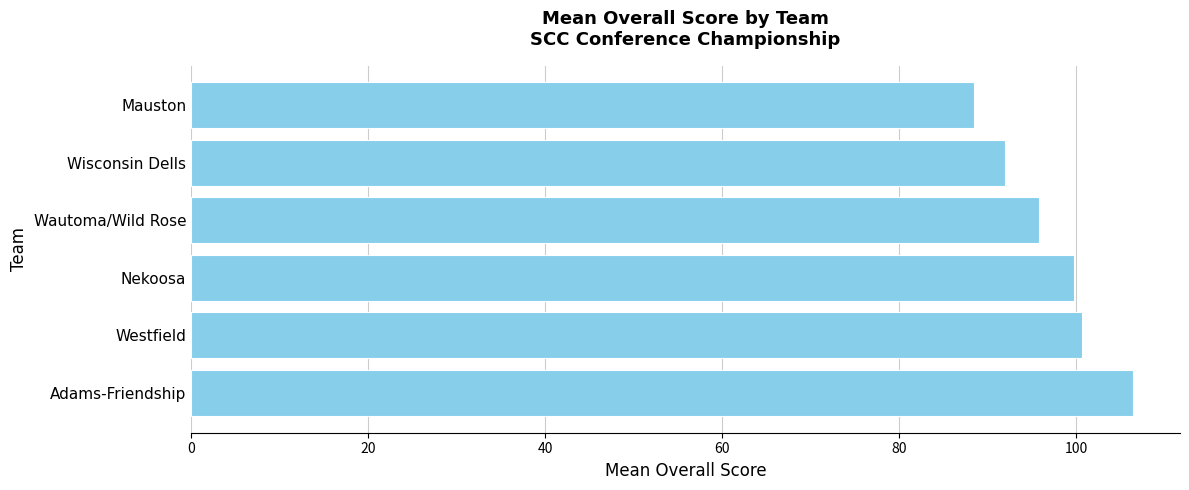

Is it true that the value at Wisconsin Dells is 48.6?

False